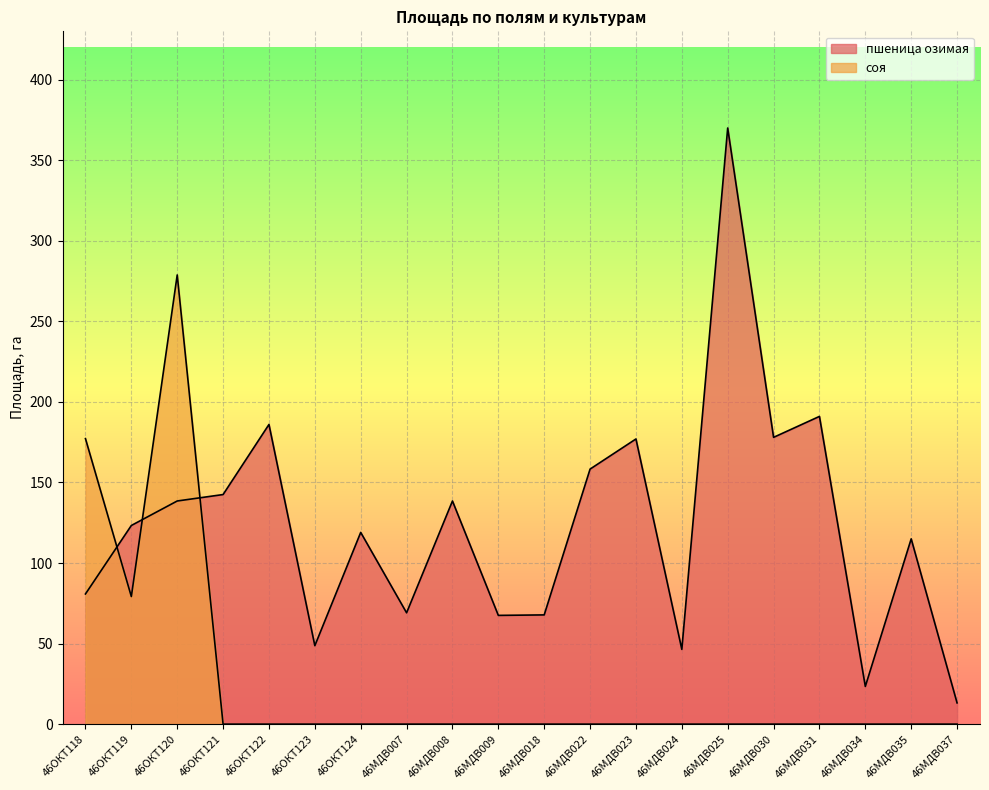

Reading left to right, transcribe all the data shown in this chart.

пшеница озимая: 80.8	123.3	138.5	142.5	186.0	48.7	119.0	69.1	138.5	67.5	67.8	158.3	177.0	46.4	370.0	178.0	191.0	23.4	115.0	13.2
соя: 177.2	79.2	278.8	0.0	0.0	0.0	0.0	0.0	0.0	0.0	0.0	0.0	0.0	0.0	0.0	0.0	0.0	0.0	0.0	0.0